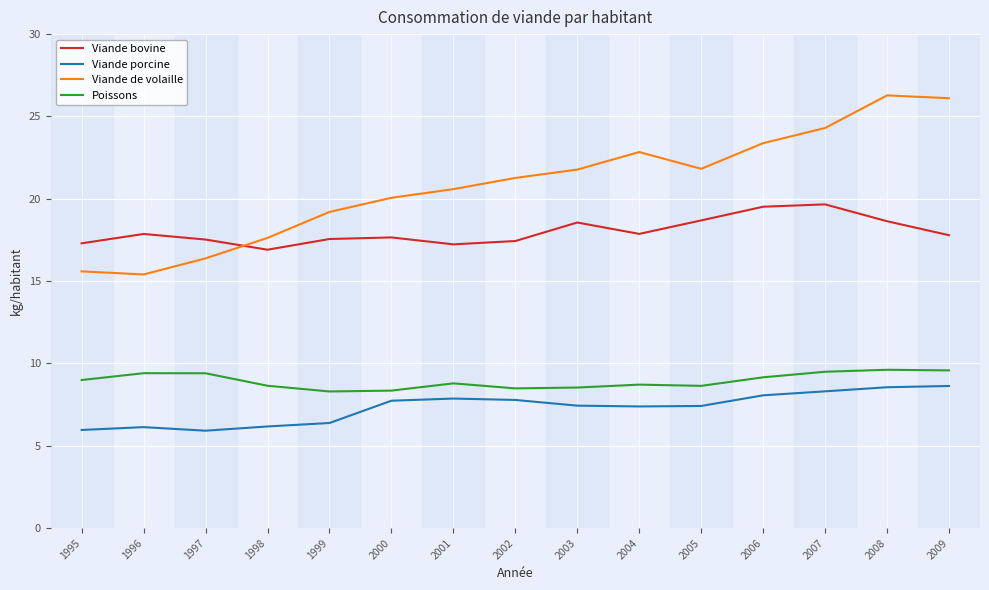

How many intersections are there between Viande de volaille and Viande bovine?

1